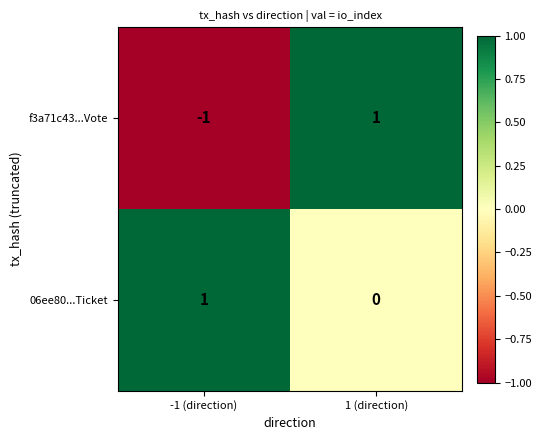

Reading left to right, list all the values displayed in this chart.

f3a71c43...Vote: -1 (direction)=-1	1 (direction)=1
06ee80...Ticket: -1 (direction)=1	1 (direction)=0